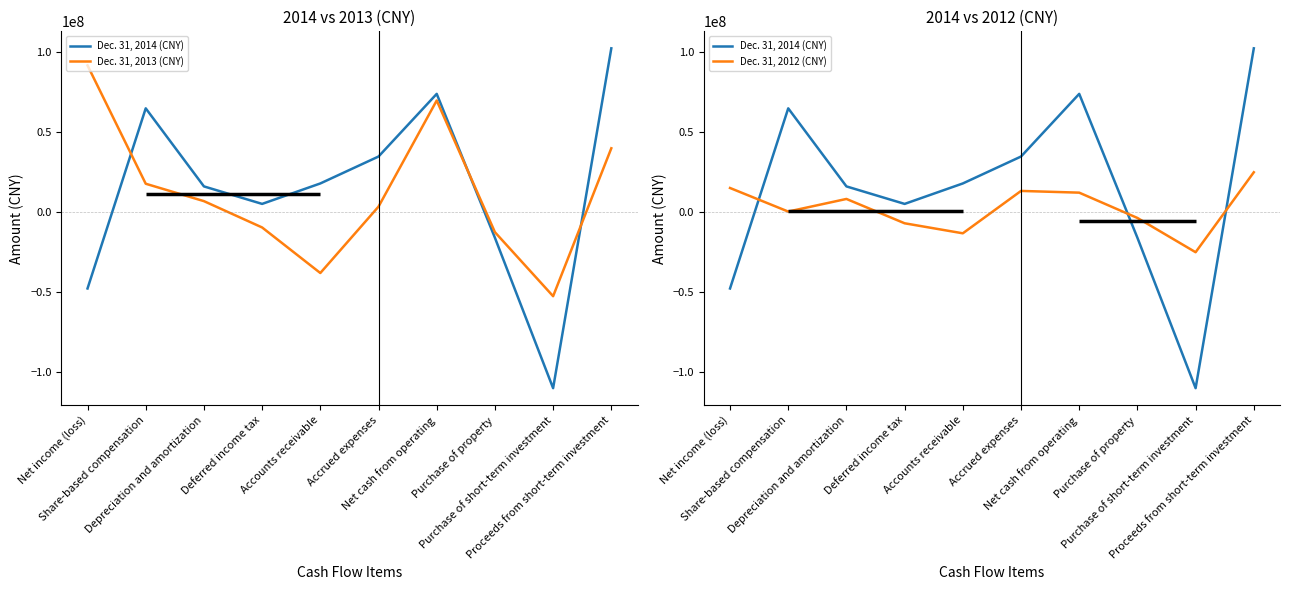

Which label corresponds to the smallest value in the chart?

Purchase of short-term investment